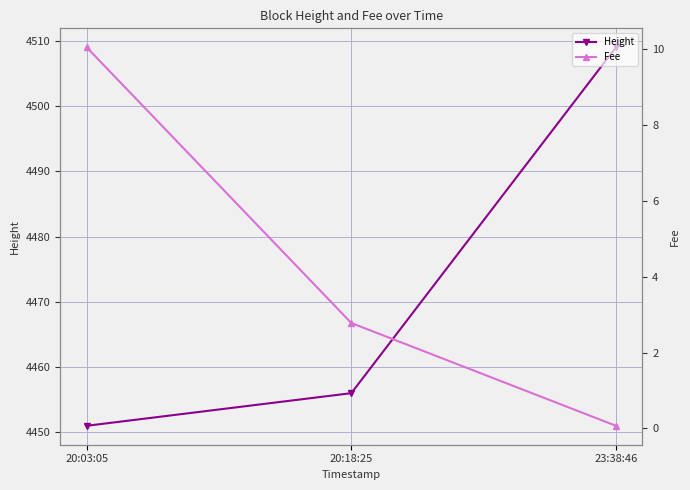

What is the difference between the maximum and minimum values in the Fee series?

10.0